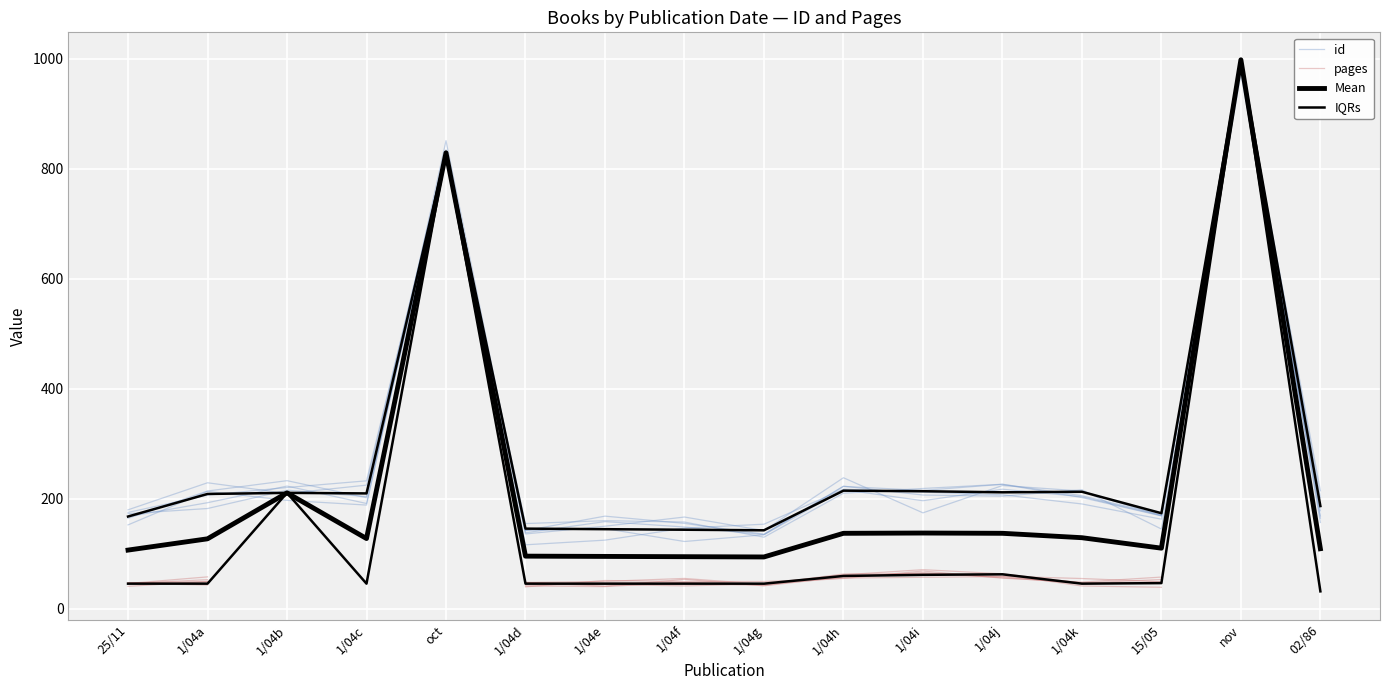

At which category does Mean reach its first local peak?

1/04b